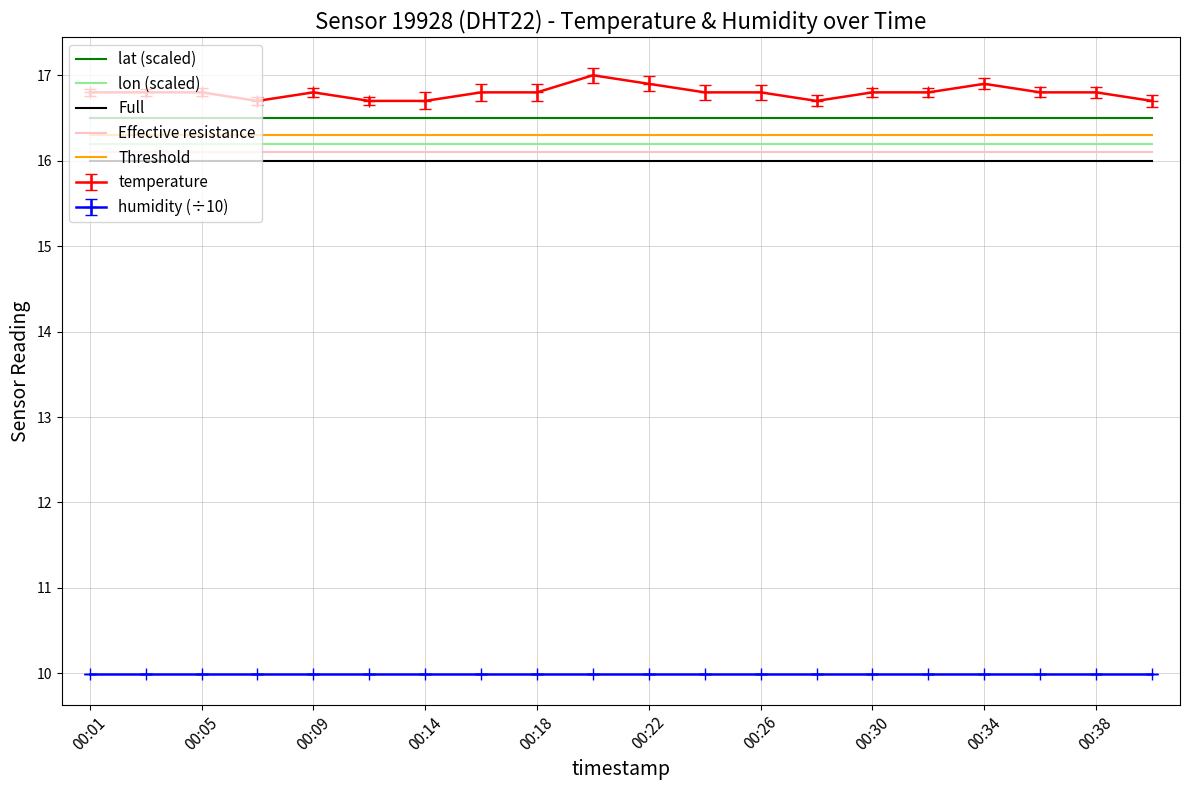

True or false: Effective resistance and temperature cross at least once.

False